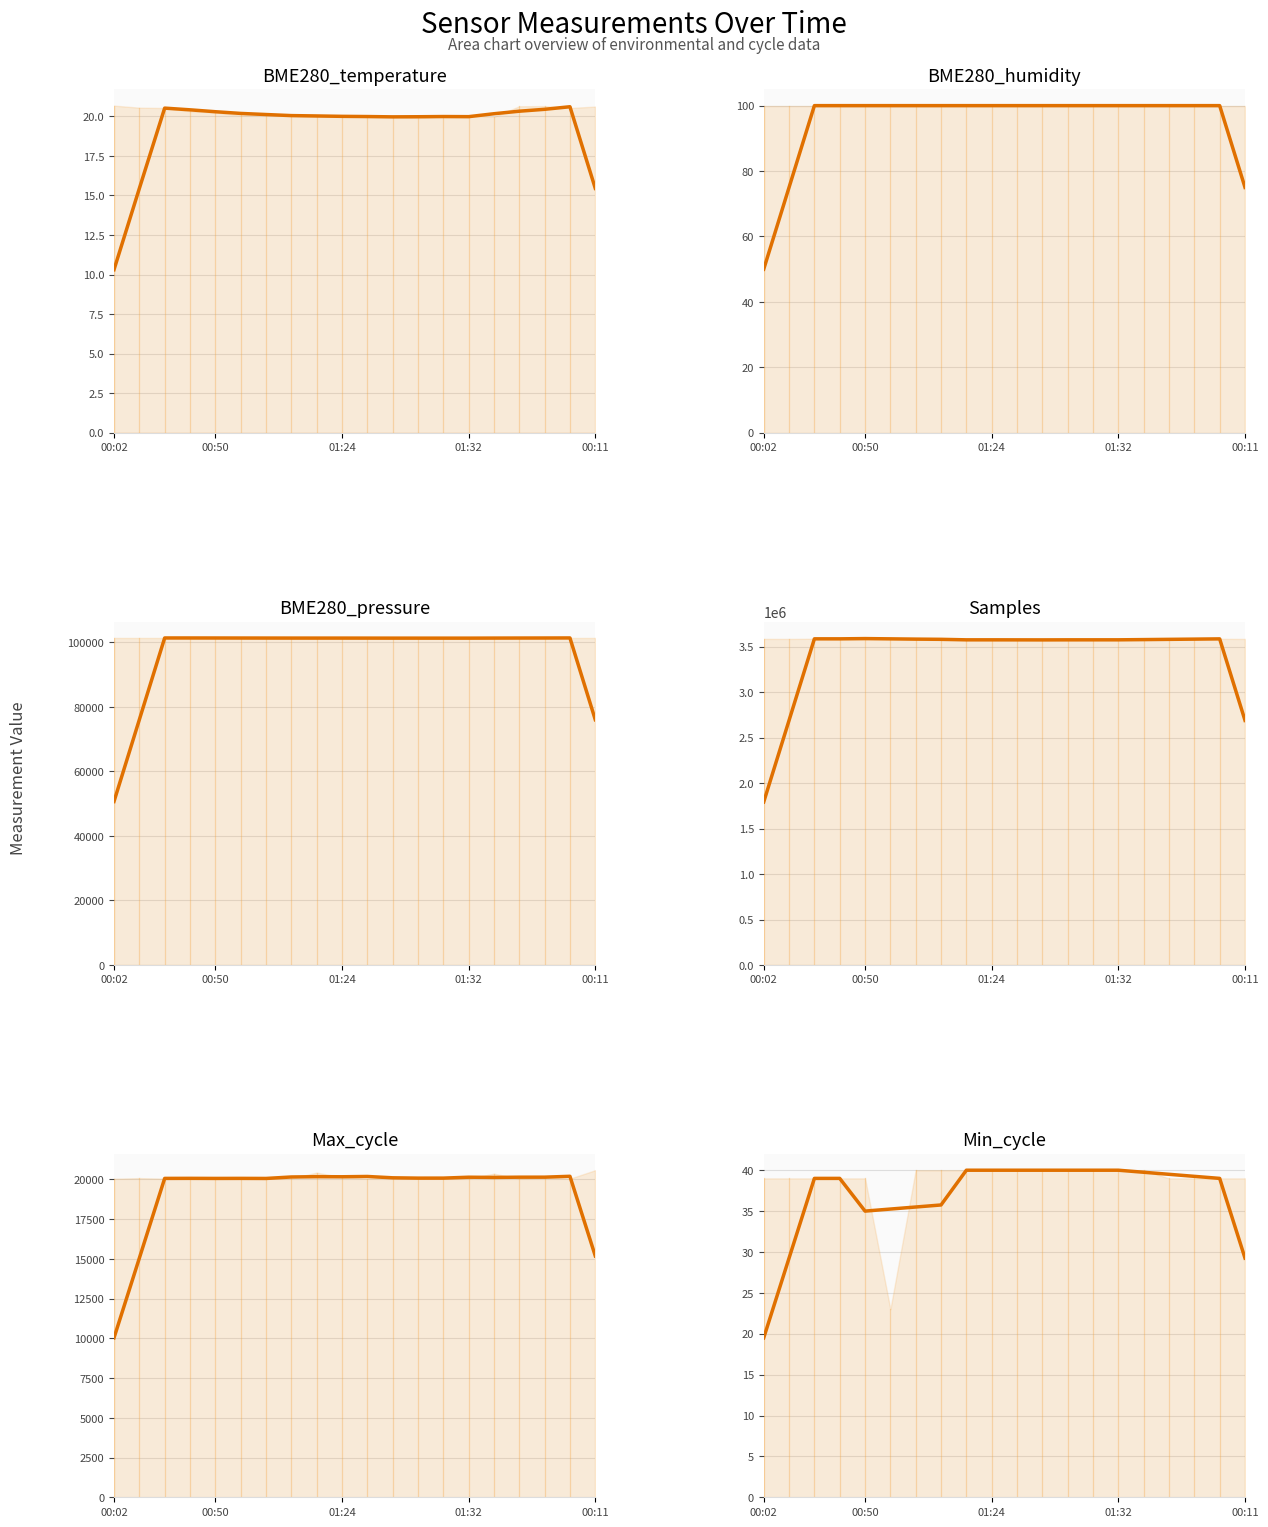

True or false: Samples and BME280_humidity intersect in this chart.

False